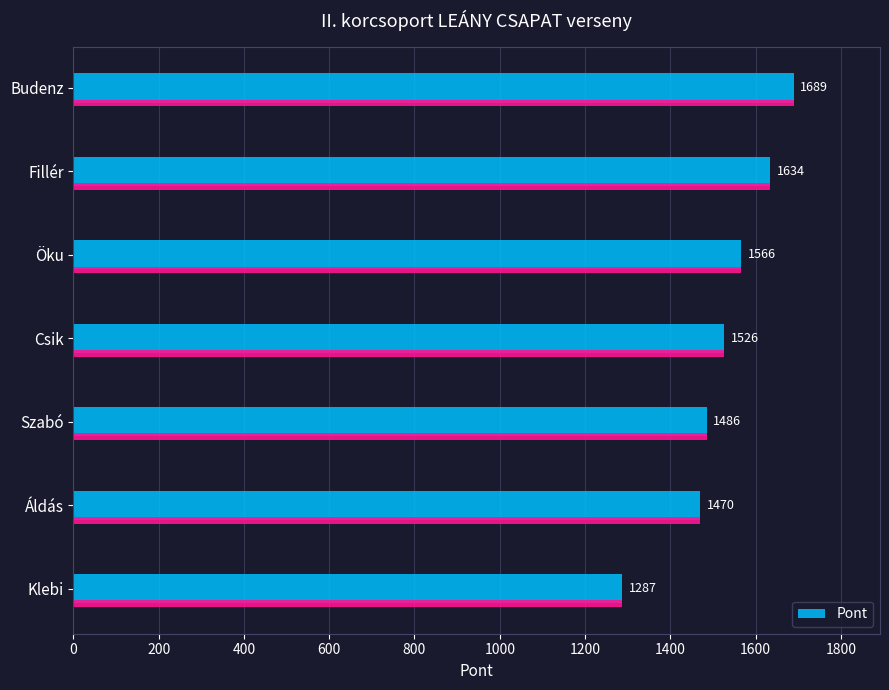

What is the average value?

1523